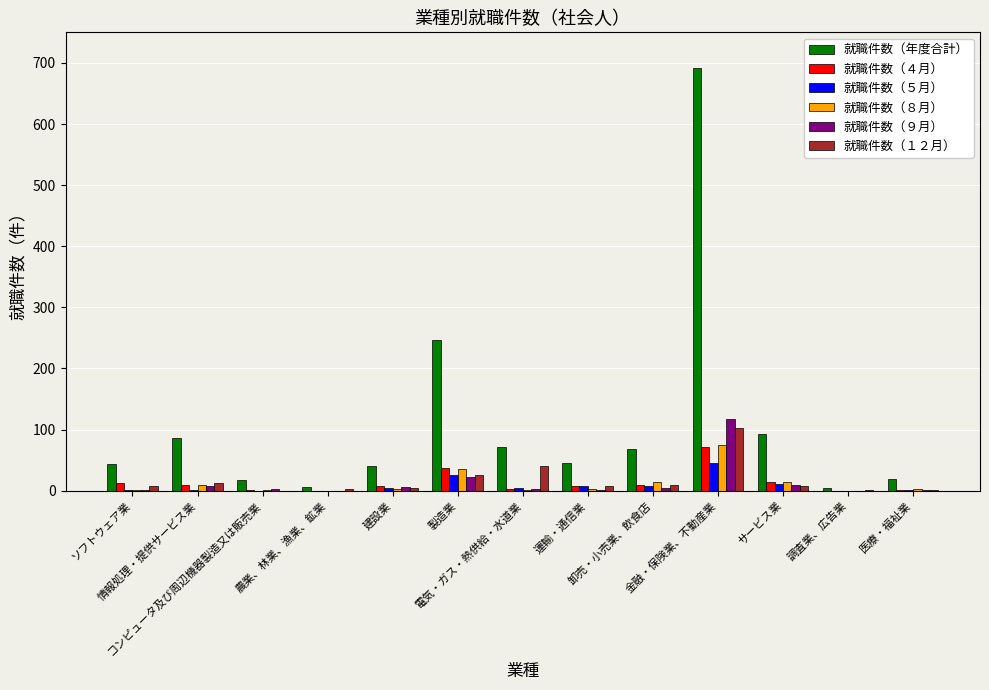

What is the average value of the 就職件数（４月） series?

14